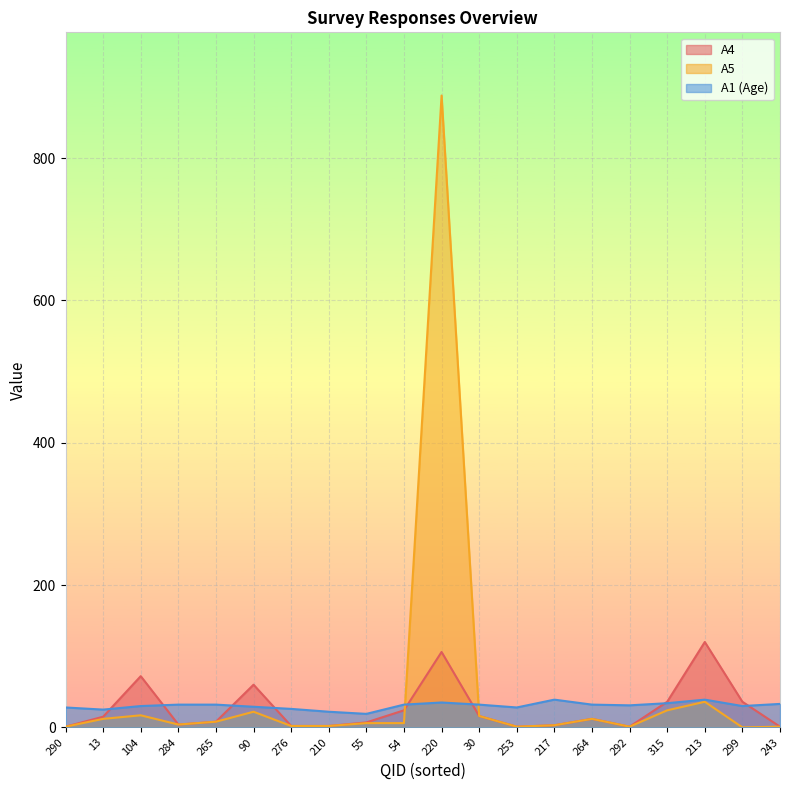

How many intersections are there between A1 and A4?

8